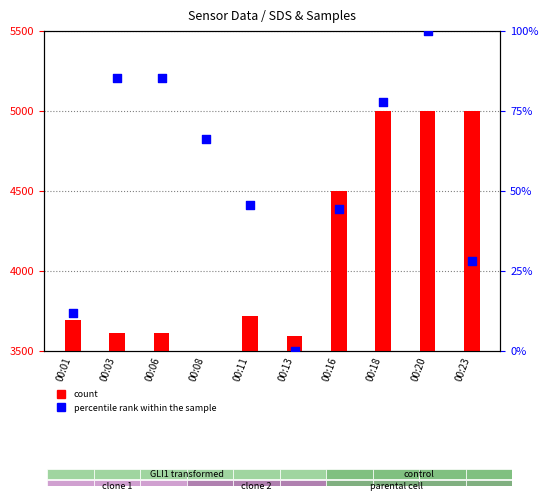

Which series has the largest total across all categories?

Samples (count)